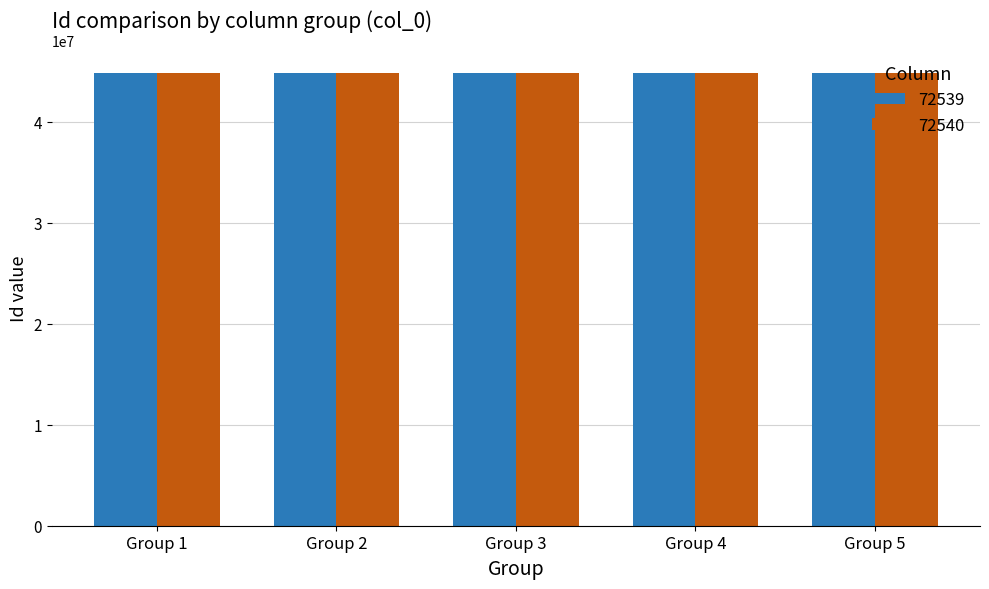

What is the average value of the 72540 series?

44873251